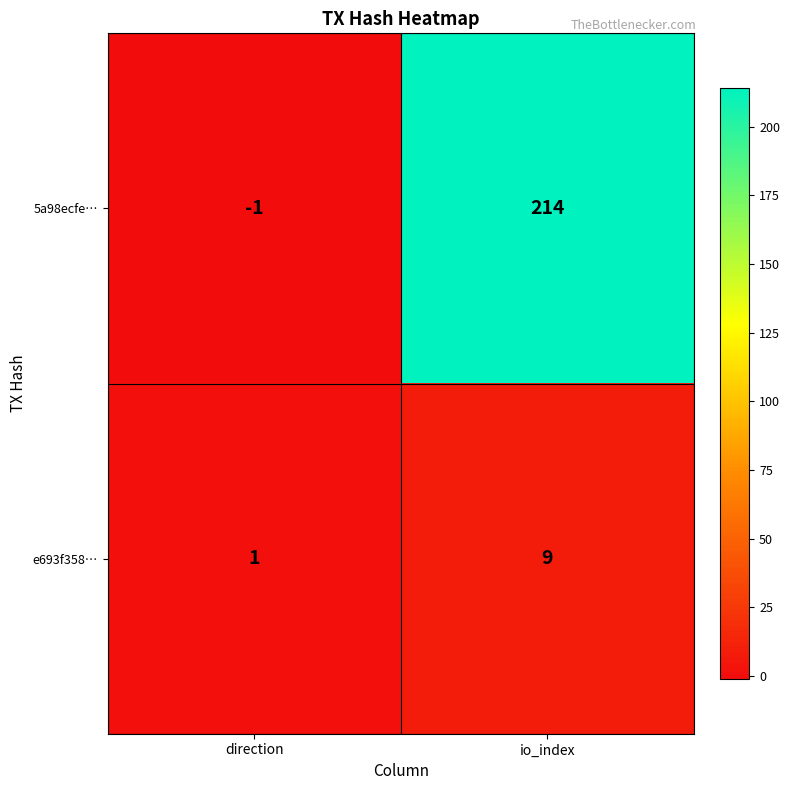

What is the maximum value shown in the chart?

214